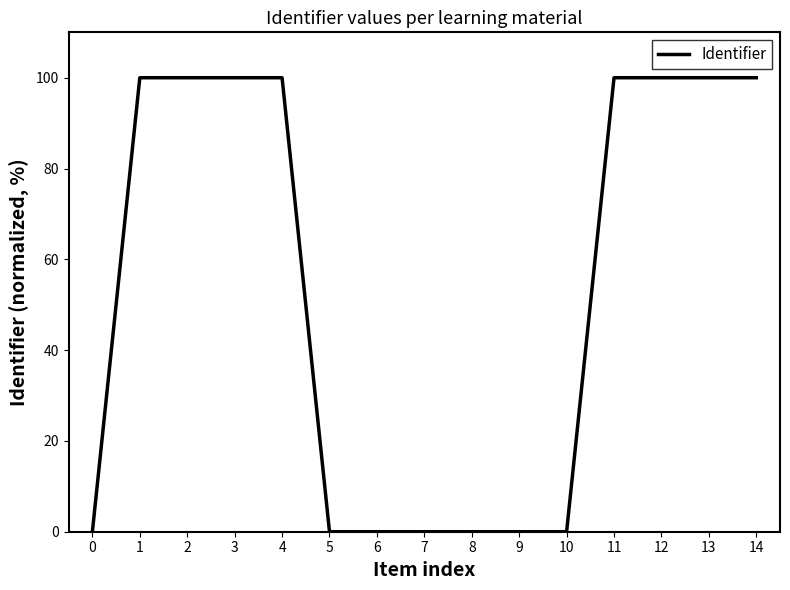

Is it true that the value at 3 is 172.7?

False